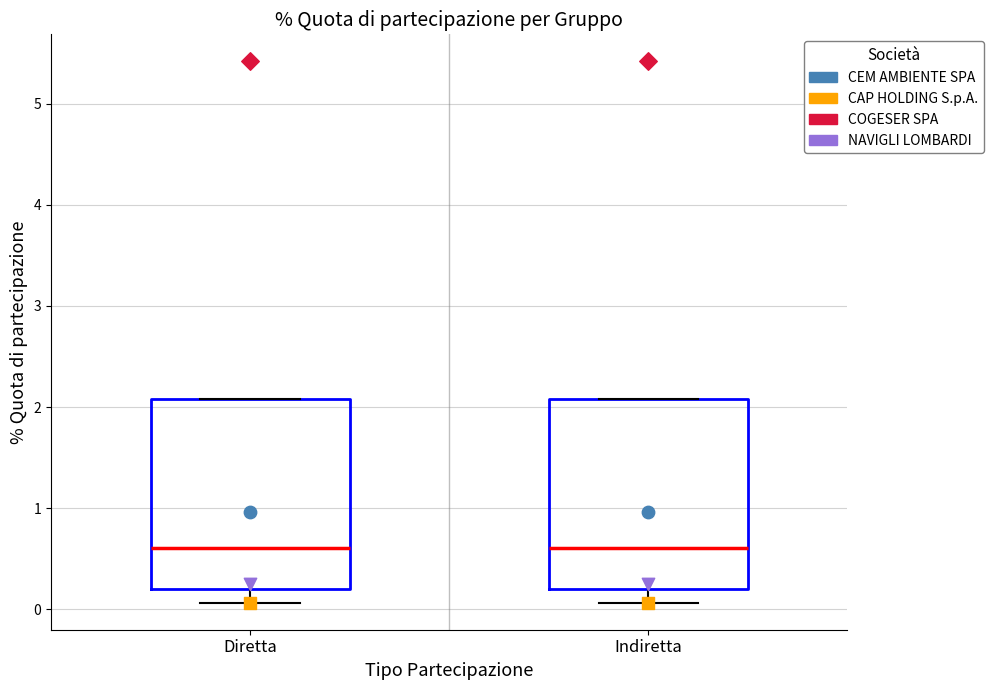

Reading left to right, read every box against the y-axis: the position of its median line, the range the box covers, and the ends of its whiskers. The values are not printed on the chart, so give them approximately, as read against the axis.

Diretta: median 0.6, box 0.2 to 2.1, whiskers 0.1 to 2.1
Indiretta: median 0.6, box 0.2 to 2.1, whiskers 0.1 to 2.1